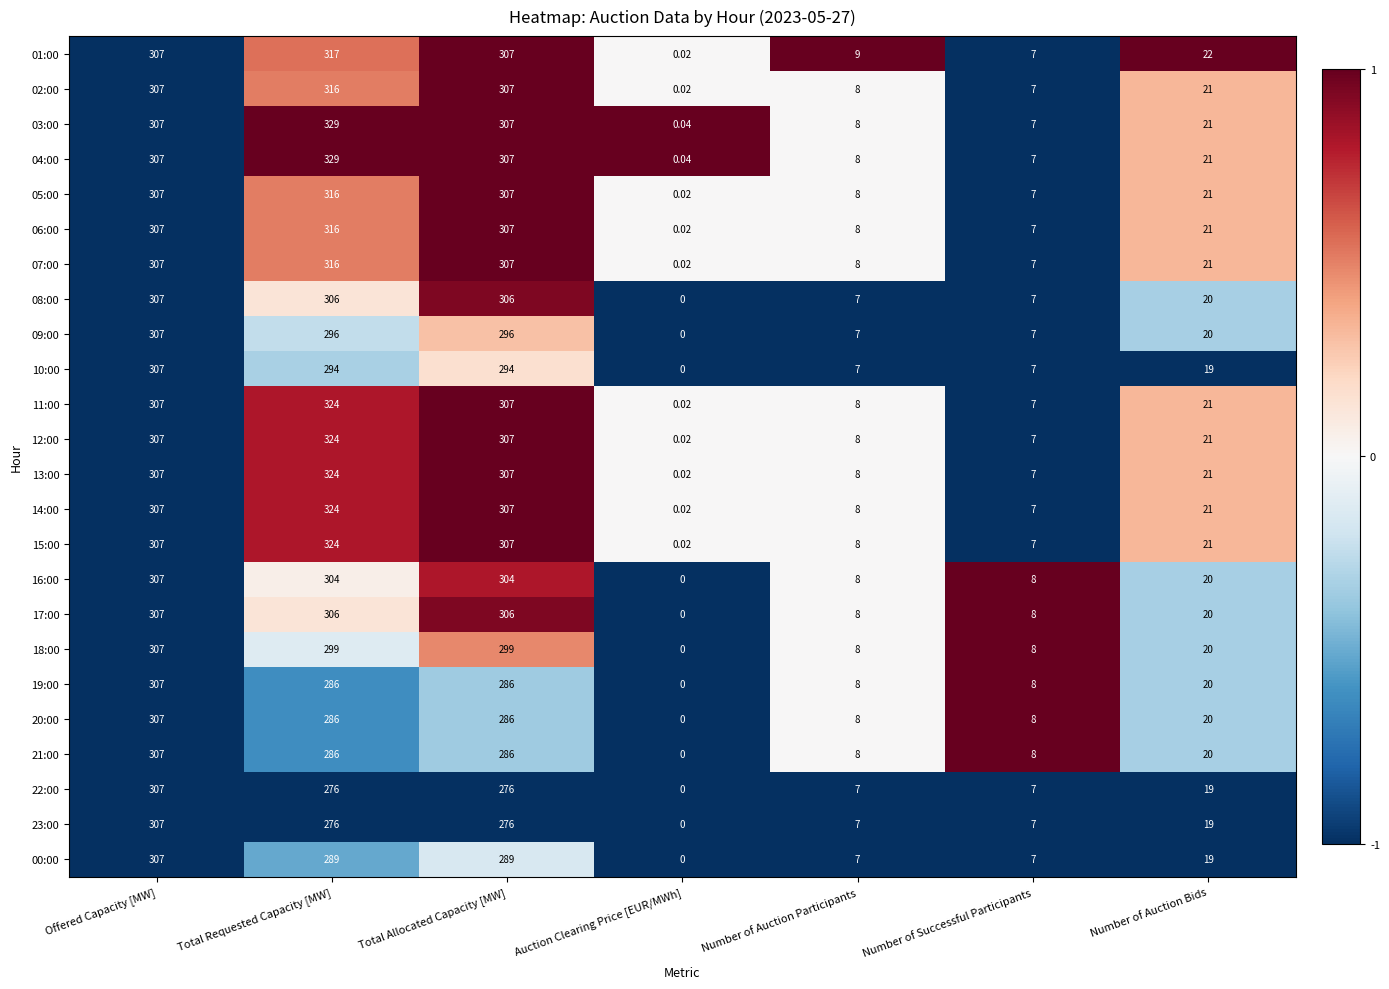

How many series are shown in this chart?

24